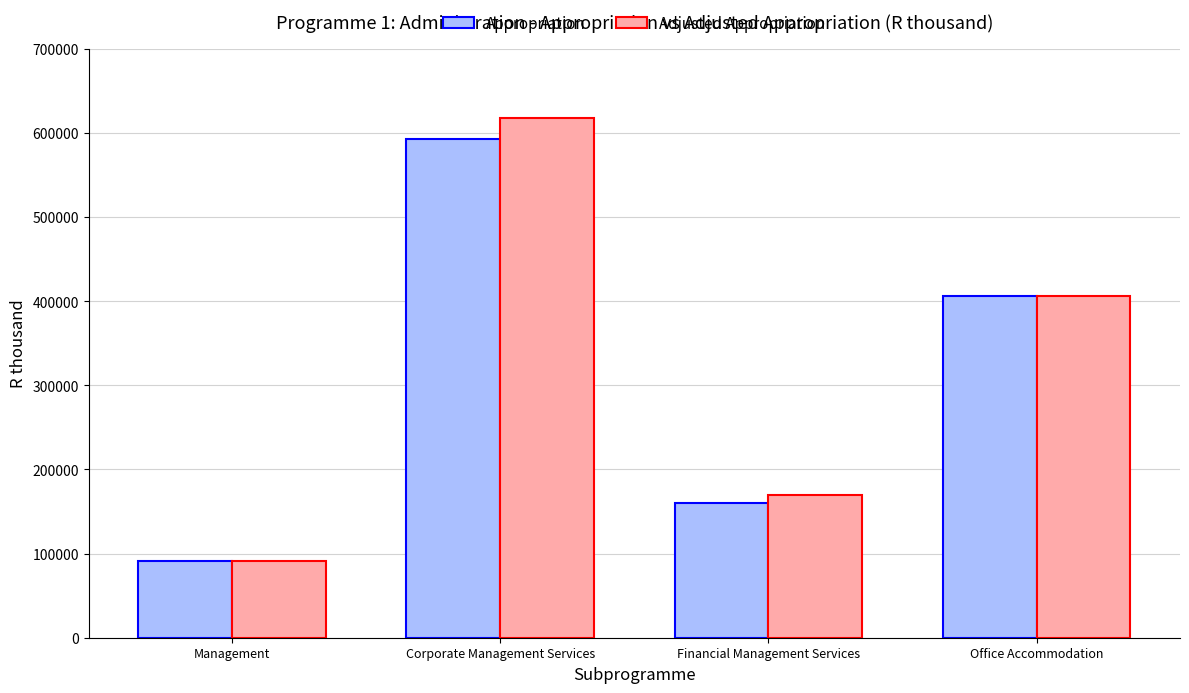

True or false: Adjusted Appropriation has a value of 169849 at Financial Management Services.

True